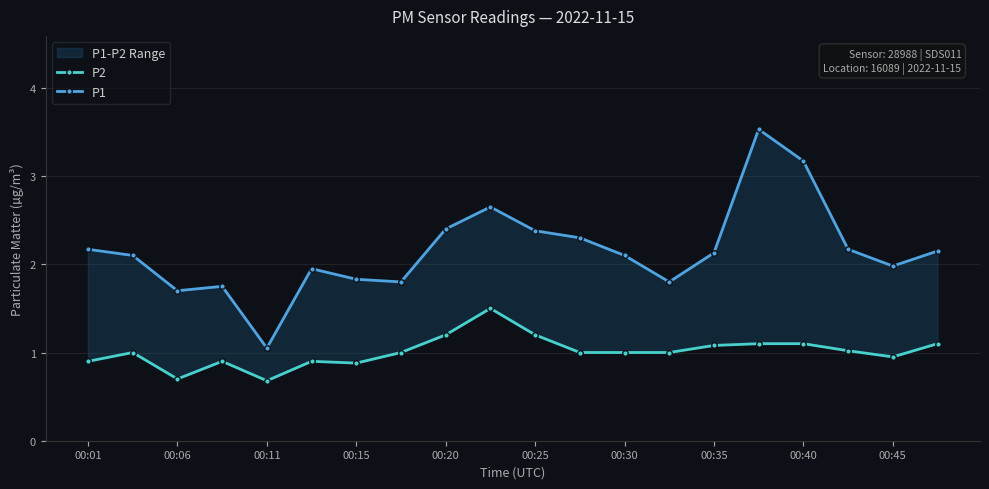

True or false: P1 and P2 intersect in this chart.

False